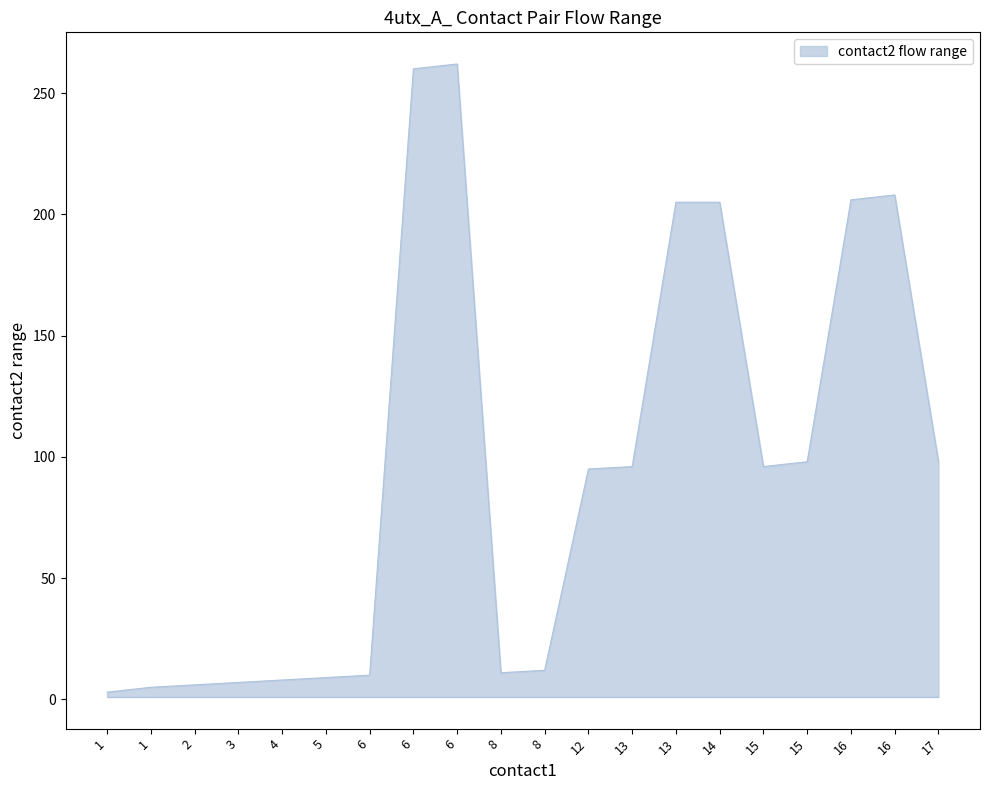

Does the chart display data point markers on the line(s)?

No